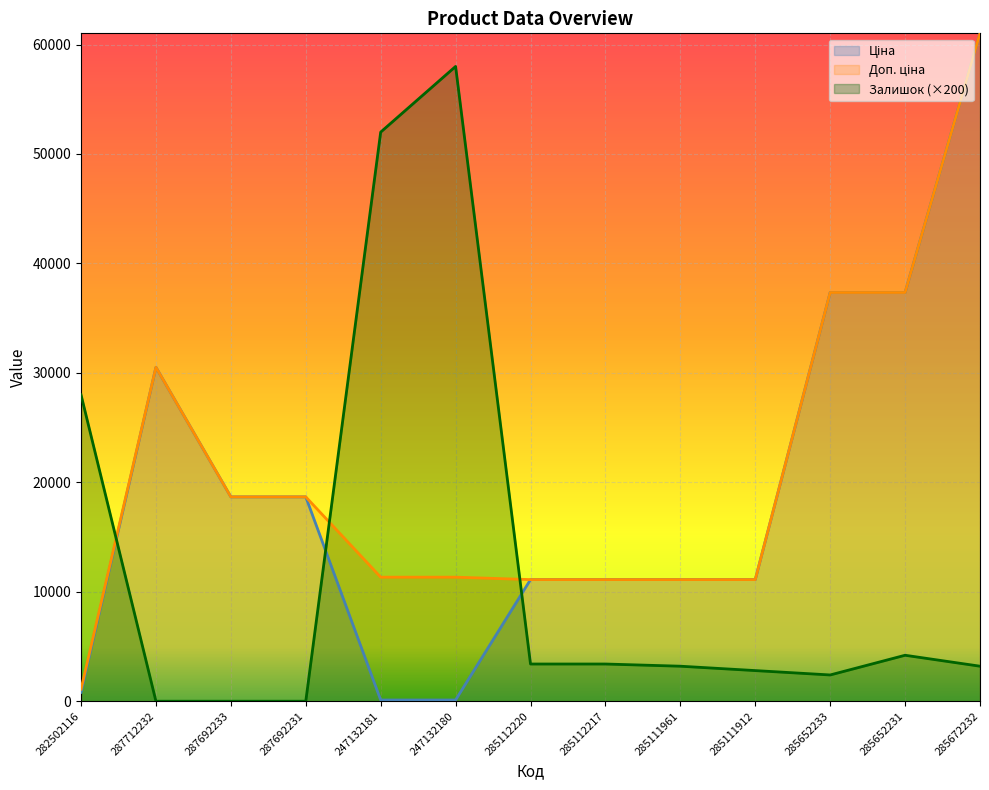

What is the maximum value for Ціна?

61024.7